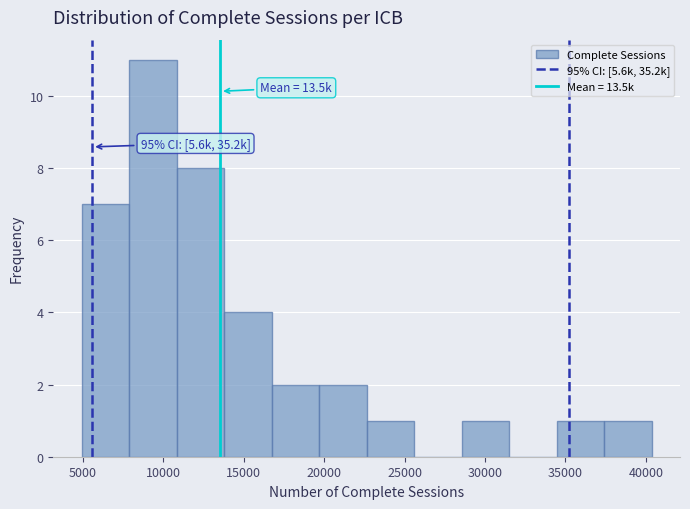

Over which range of the x-axis is the bar tallest?

8000 to 11000